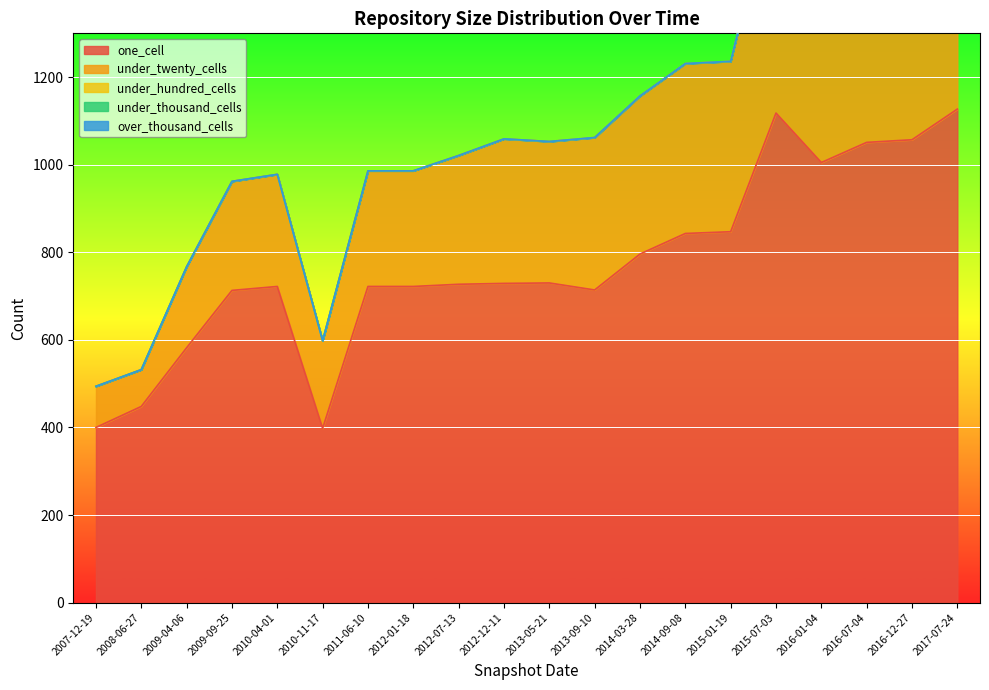

List the series in order of their peak value, lowest first.

under_hundred_cells, under_thousand_cells, over_thousand_cells, under_twenty_cells, one_cell